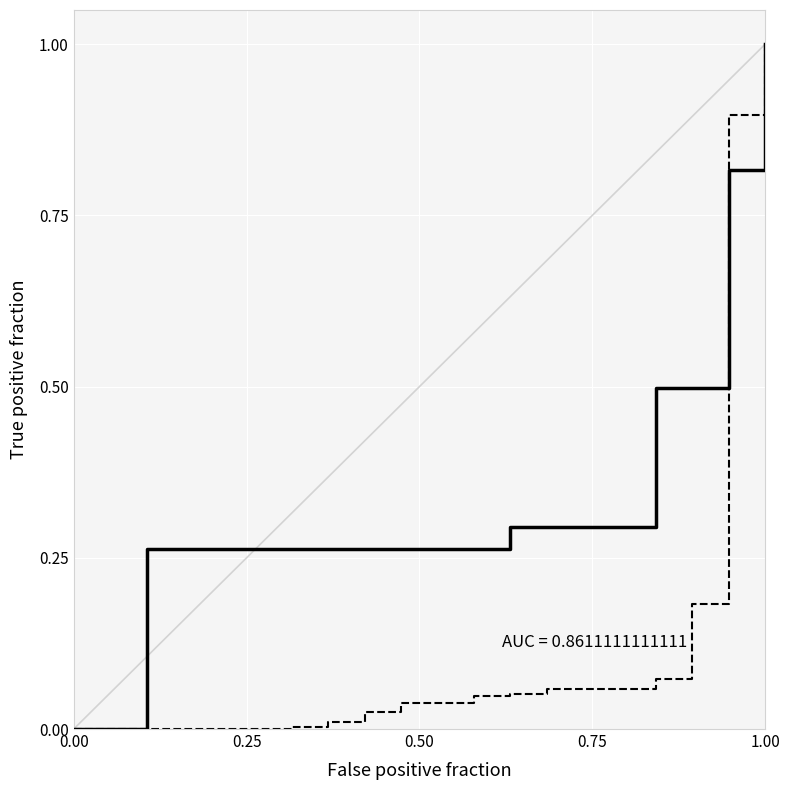

What is the maximum value shown in the chart?

1.0